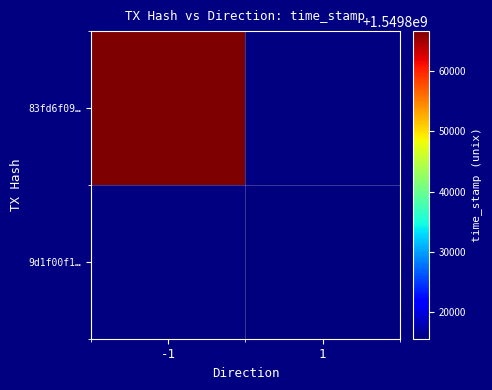

The value of 9d1f00f1… at 1 is 1549815623.0. True or false?

True